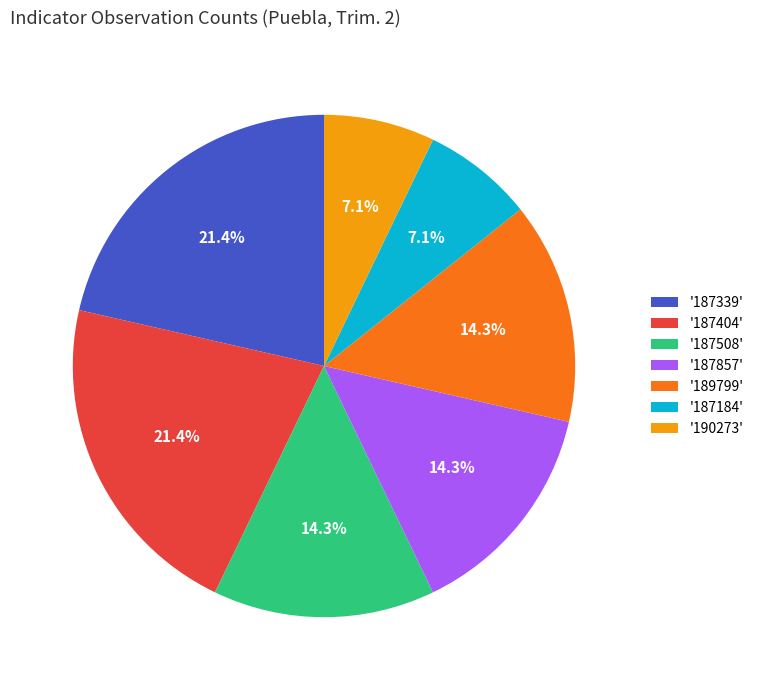

What percentage is NOT represented by '190273'?

92.9%